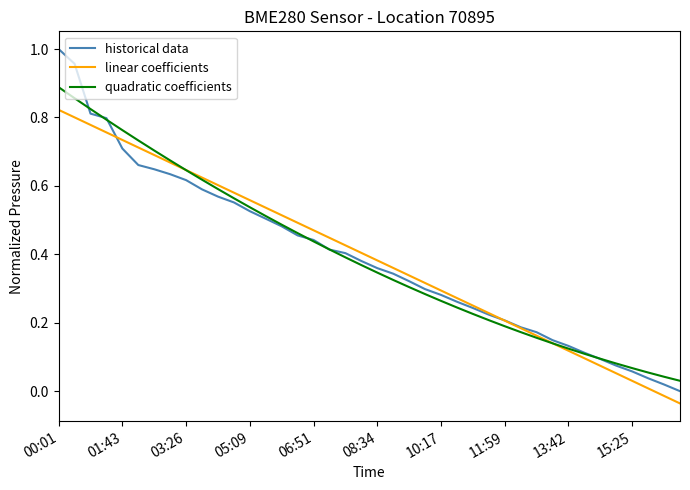

Rank the series by their maximum value, from lowest to highest.

linear coefficients, quadratic coefficients, historical data